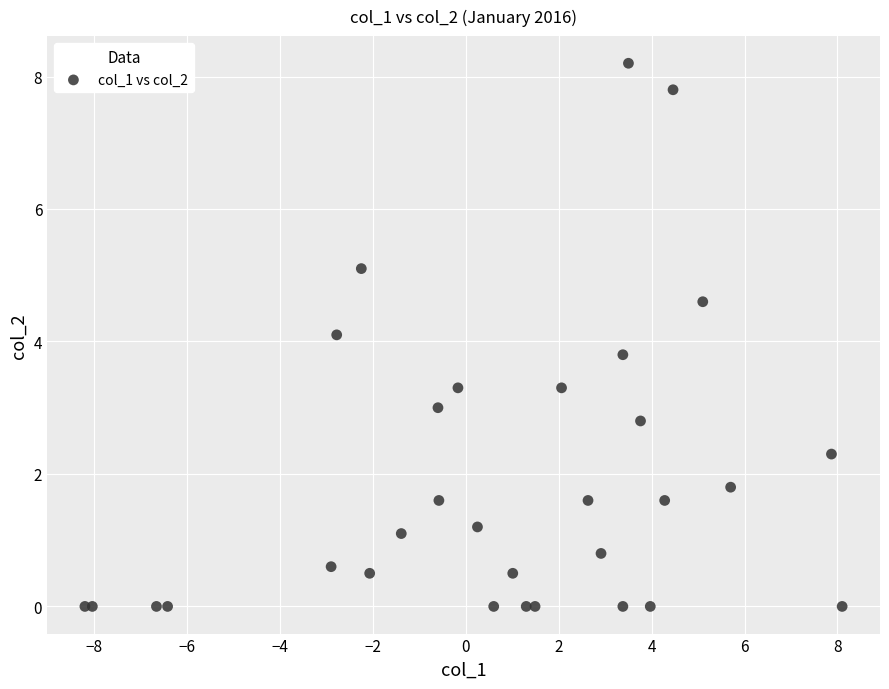

What Y value in the scatter plot is closest to 4?

4.1